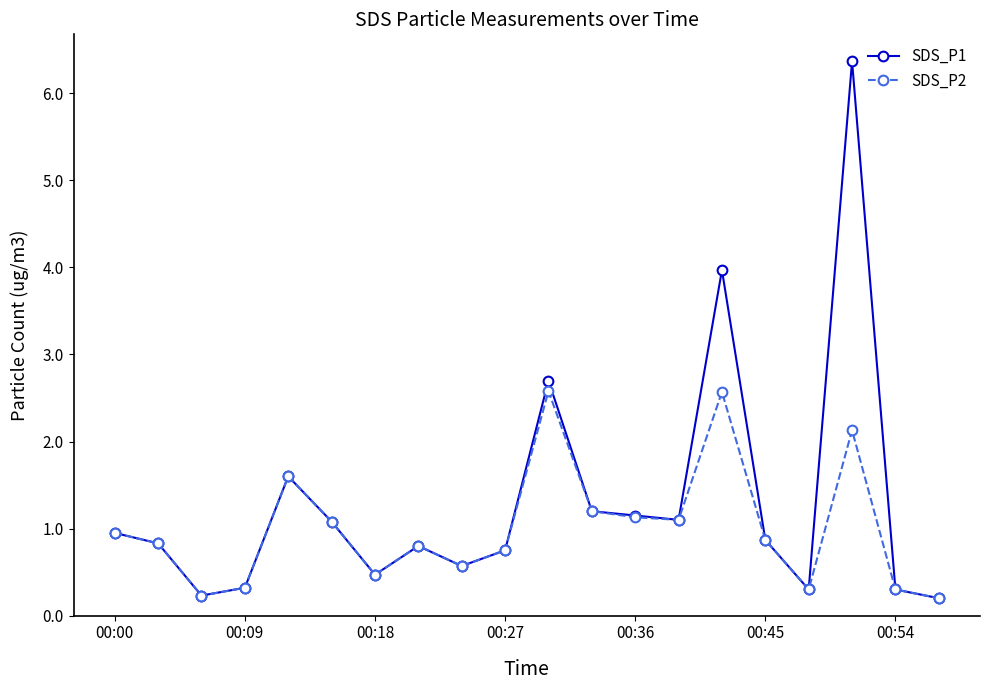

True or false: SDS_P1 has more than 2 points higher than both neighbors.

True